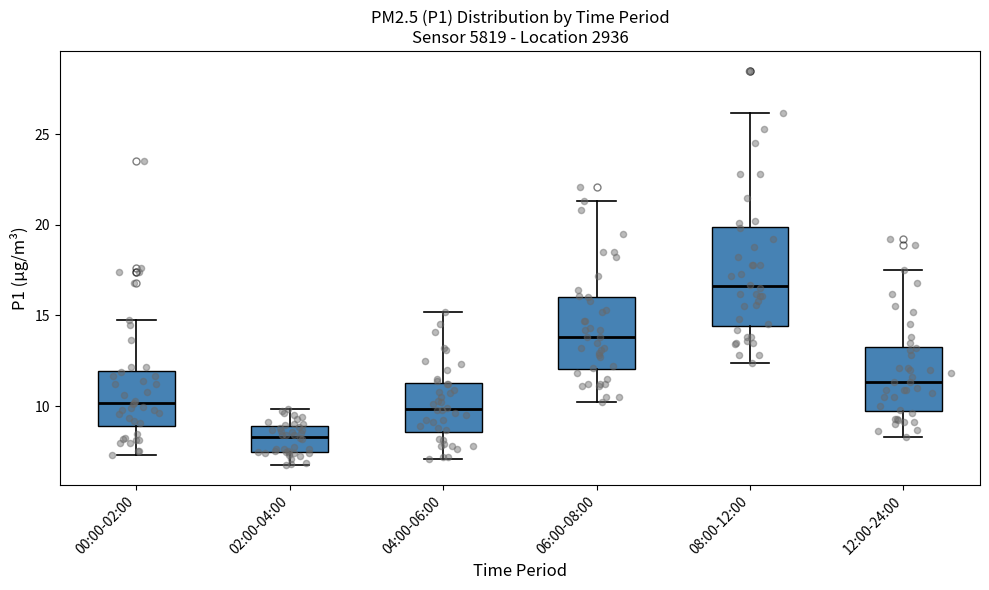

Where does the upper whisker of the box for 08:00-12:00 end on the y-axis? The values are not printed on the chart, so give them approximately, as read against the axis.

26.0